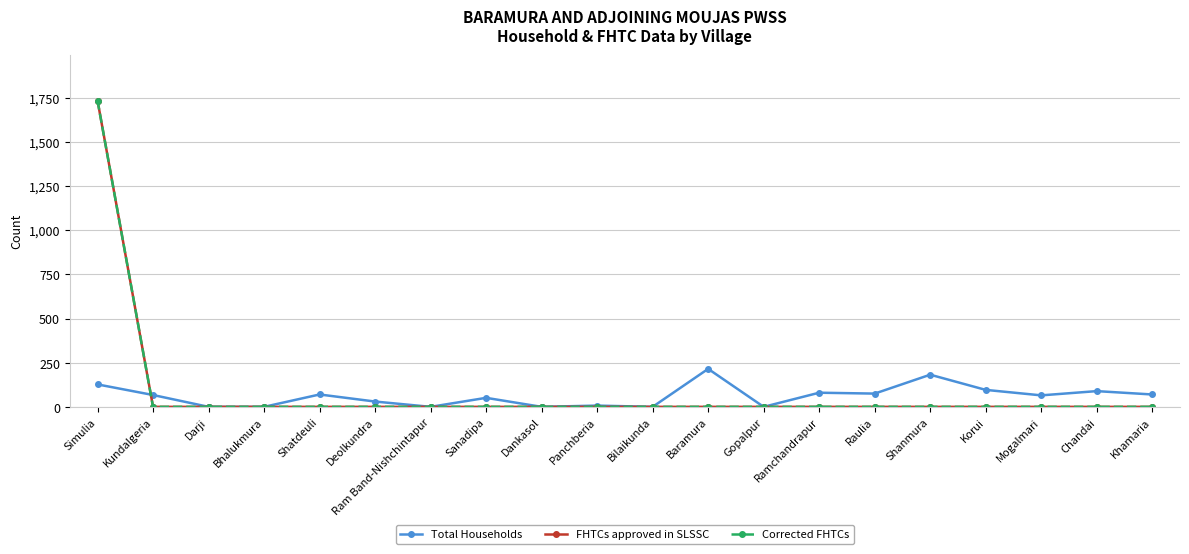

Is this an area chart (filled region under the line)?

No